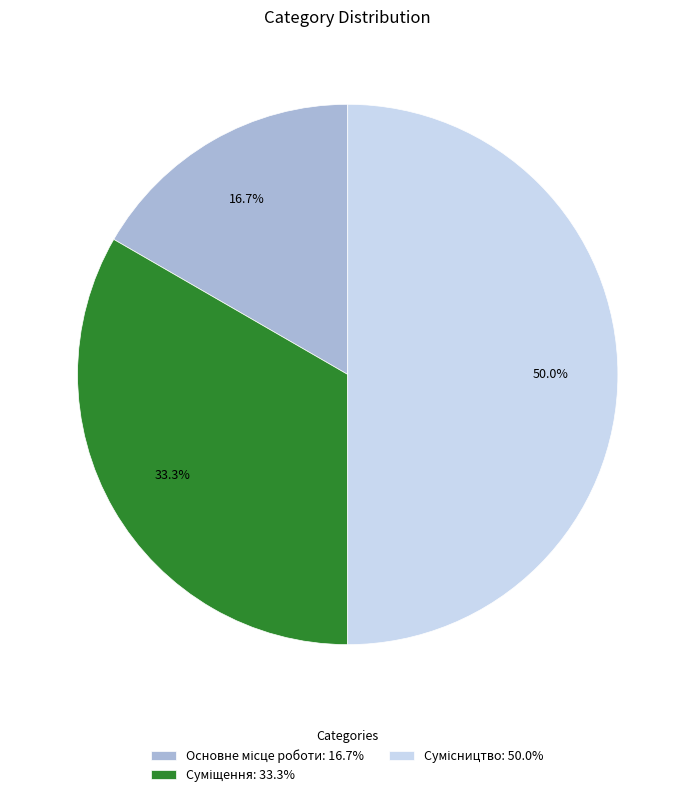

To the nearest percent, what is the average slice percentage?

33%